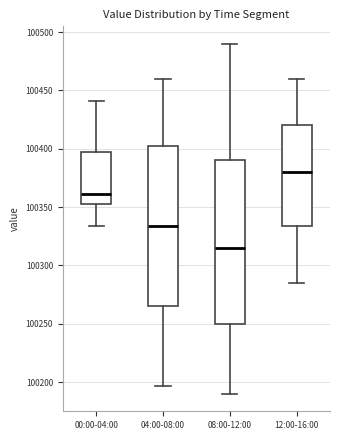

Reading left to right, transcribe this box plot: for each box, give where its median line is, the range the box spans, and where its two whiskers end, as read against the y-axis. The values are not printed on the chart, so give them approximately, as read against the axis.

00:00-04:00: median 100360, box 100355 to 100395, whiskers 100335 to 100440
04:00-08:00: median 100335, box 100265 to 100400, whiskers 100195 to 100460
08:00-12:00: median 100315, box 100250 to 100390, whiskers 100190 to 100490
12:00-16:00: median 100380, box 100335 to 100420, whiskers 100285 to 100460